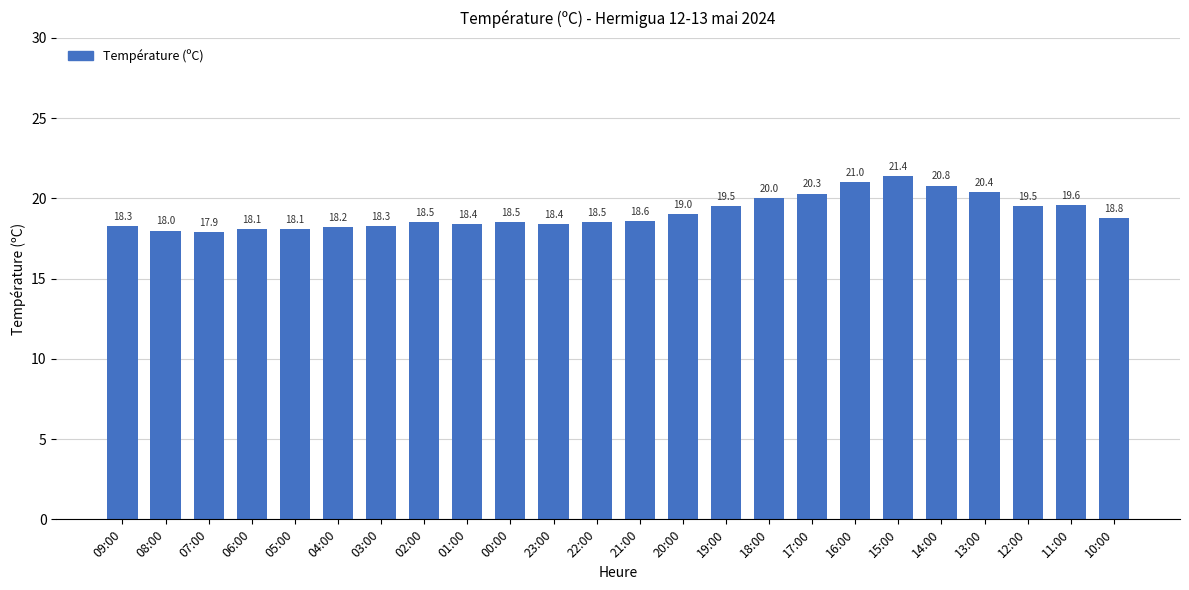

Is it true that the value at 18:00 is 20.0?

True